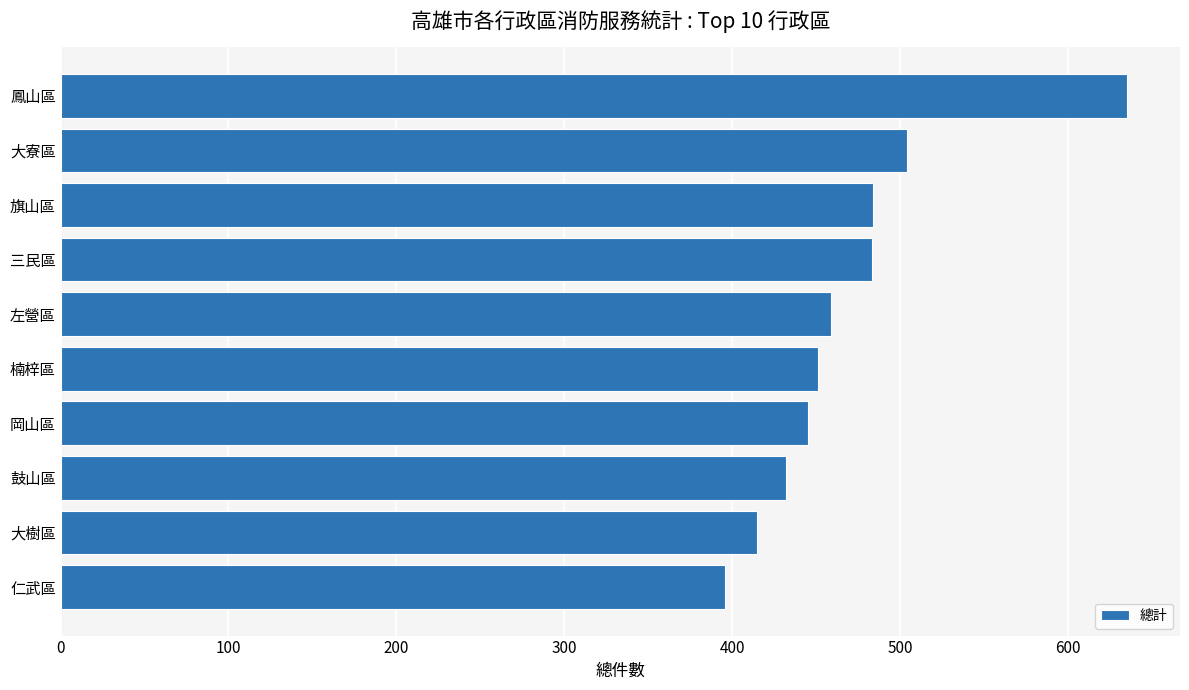

What is the ratio of the value at 三民區 to the value at 大樹區?

1.2